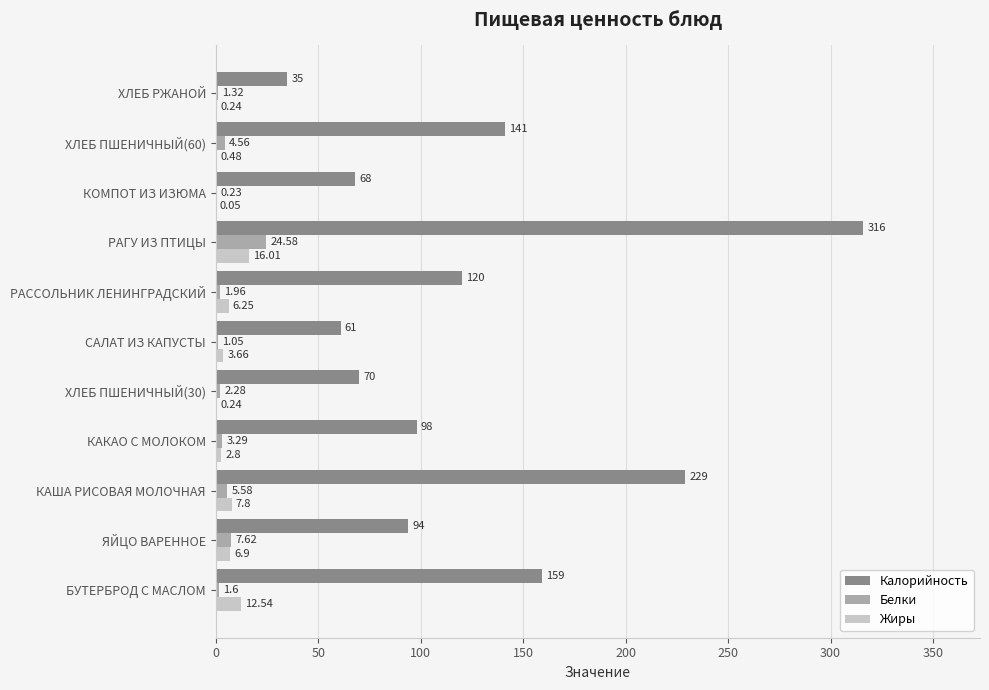

Which label corresponds to the largest value in the chart?

РАГУ ИЗ ПТИЦЫ